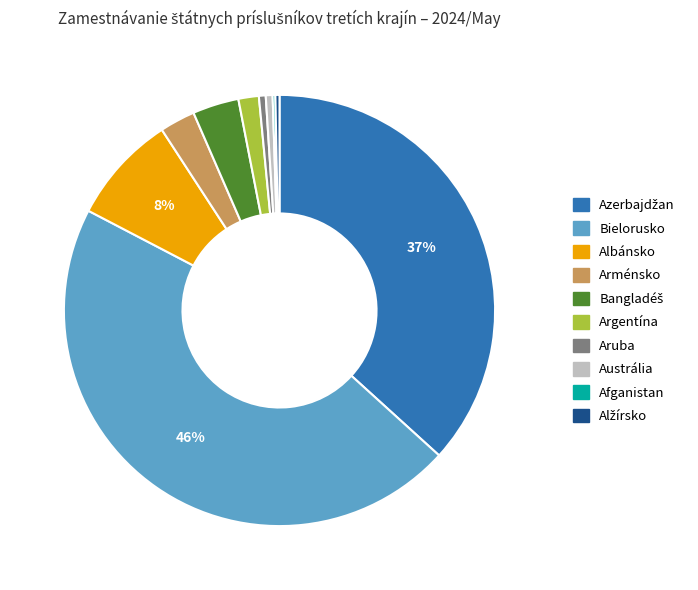

Between Bielorusko and Argentína, which is larger?

Bielorusko